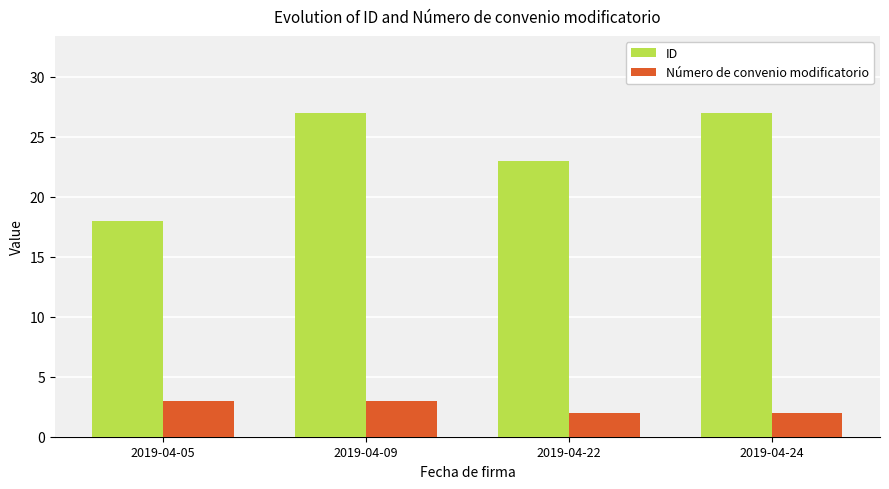

Which series has the widest spread of values?

ID